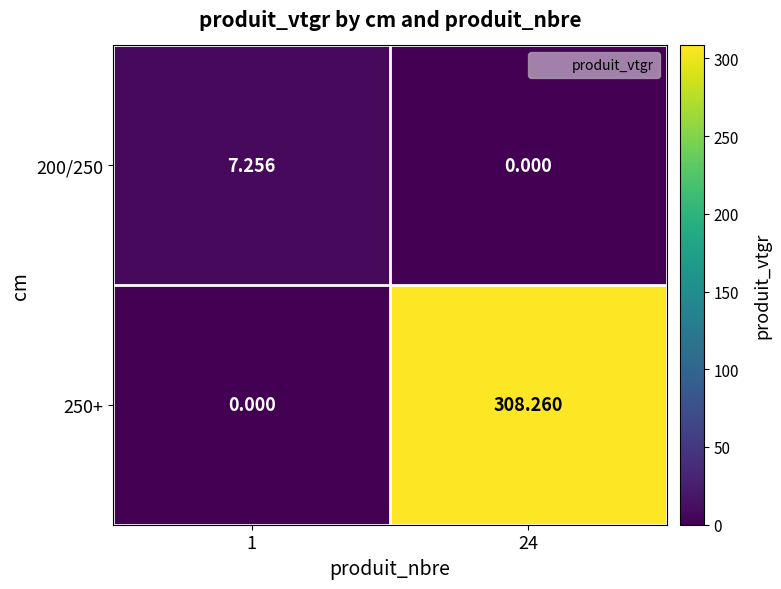

How many series are shown in this chart?

2